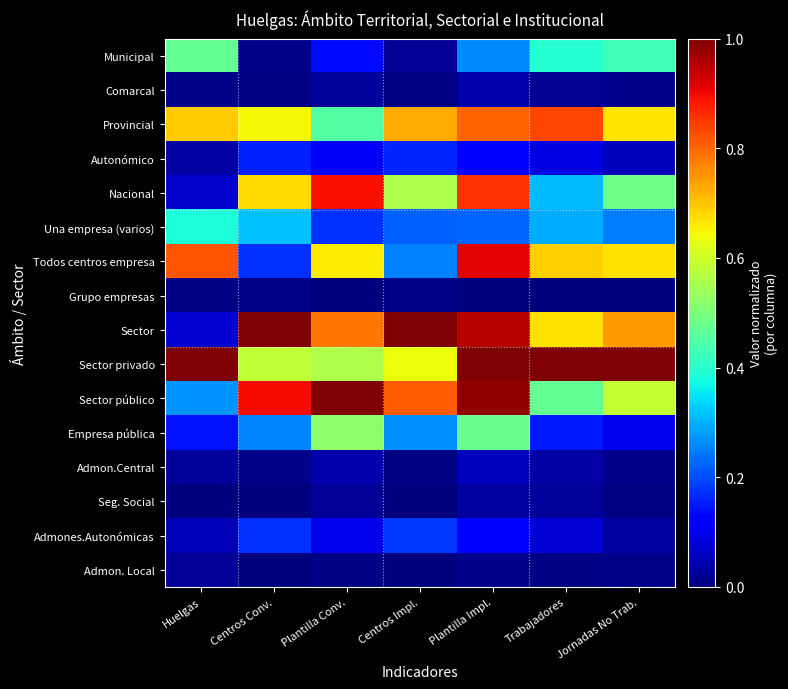

What is the spread (max minus min) of values at Centros Impl.?

1.0